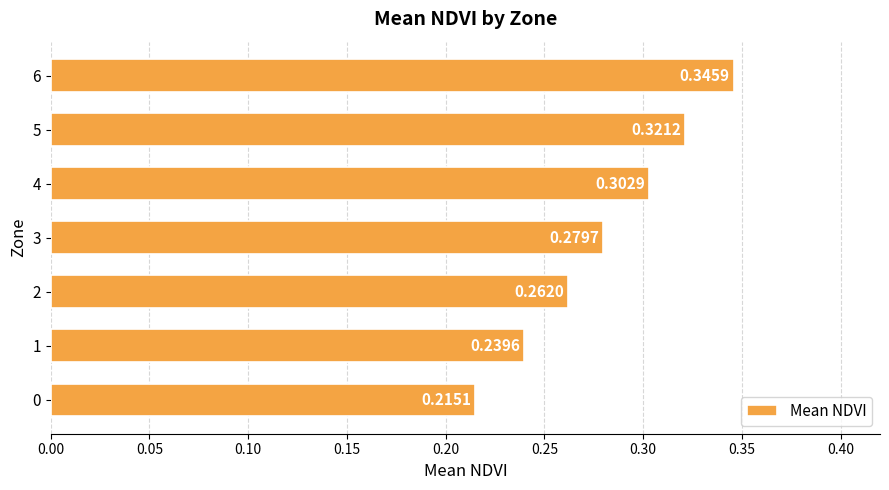

Between 4 and 0, which is larger?

4